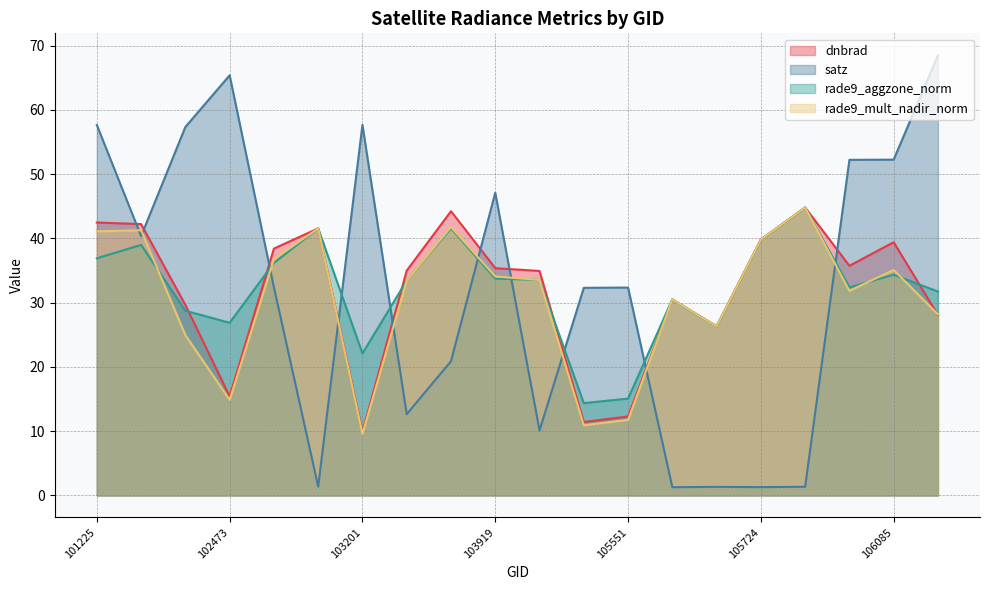

Reading left to right, list all the values displayed in this chart.

dnbrad: 42.5	42.2	29.7	15.4	38.4	41.6	9.9	35.0	44.2	35.4	34.9	11.4	12.3	30.5	26.3	39.8	44.8	35.7	39.4	28.1
satz: 57.7	40.4	57.3	65.4	32.4	1.4	57.7	12.6	20.9	47.1	10.1	32.3	32.4	1.3	1.3	1.3	1.4	52.2	52.3	68.5
rade9_aggzone_norm: 36.9	39.0	28.7	26.9	36.2	41.6	22.1	33.4	41.6	33.8	33.6	14.4	15.1	30.5	26.3	39.8	44.8	32.4	34.4	31.7
rade9_mult_nadir_norm: 41.1	41.3	25.0	14.9	36.7	41.6	9.6	33.4	41.8	34.1	33.5	10.9	11.8	30.5	26.3	39.8	44.8	31.8	35.1	28.2